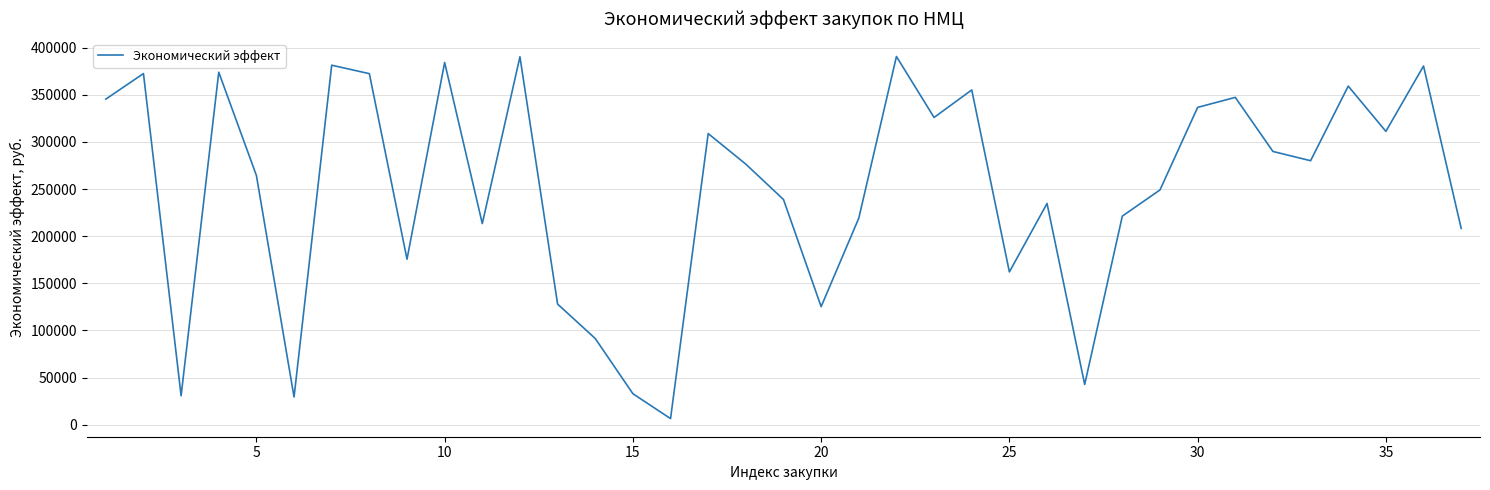

What is the greatest value displayed?

390509